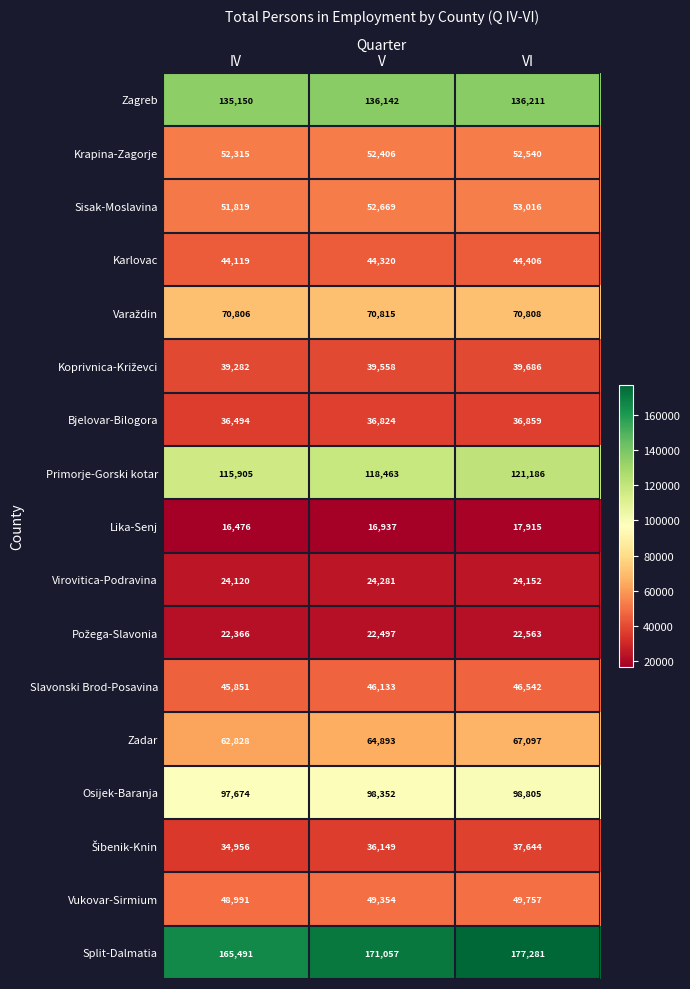

The value of Slavonski Brod-Posavina at V is 75732. True or false?

False